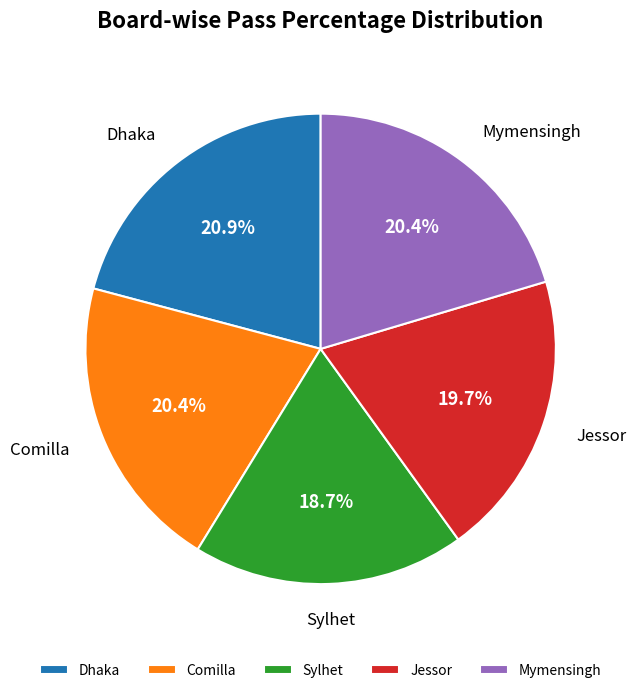

To the nearest percent, what percentage of the pie is Comilla?

20%